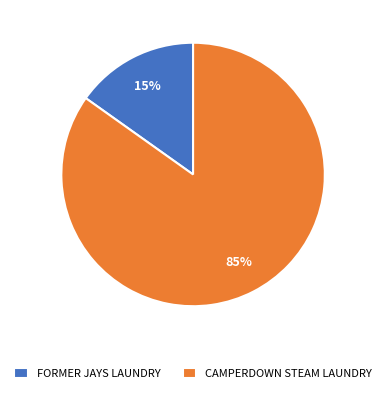

Is it true that FORMER JAYS LAUNDRY is 15% of the pie?

True